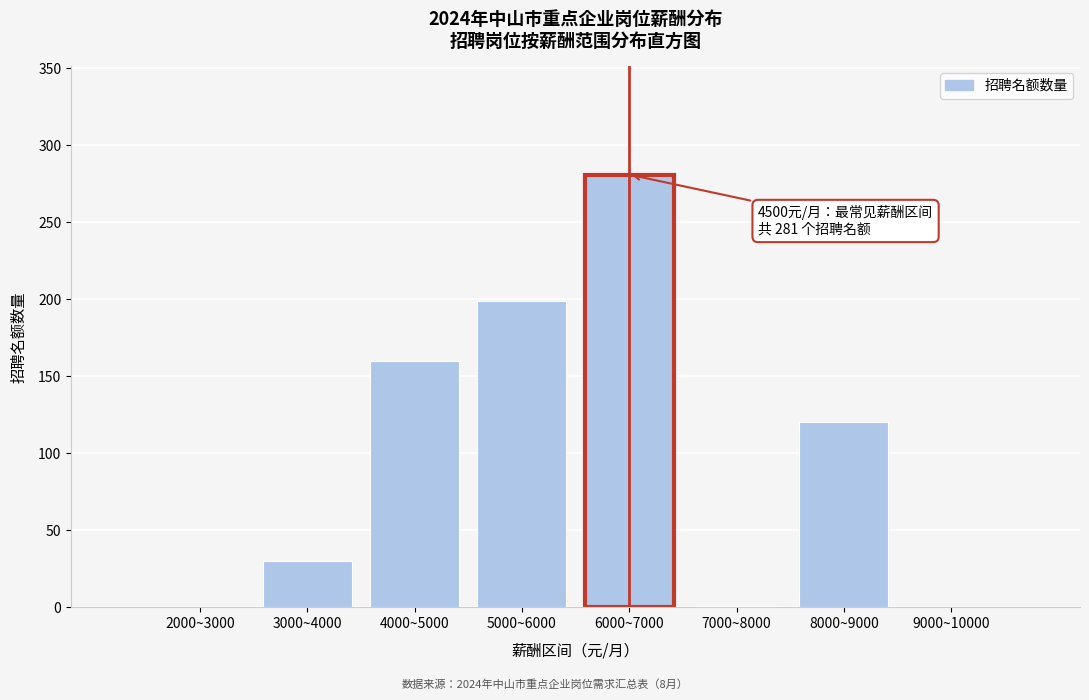

What is the maximum value shown in the chart?

281